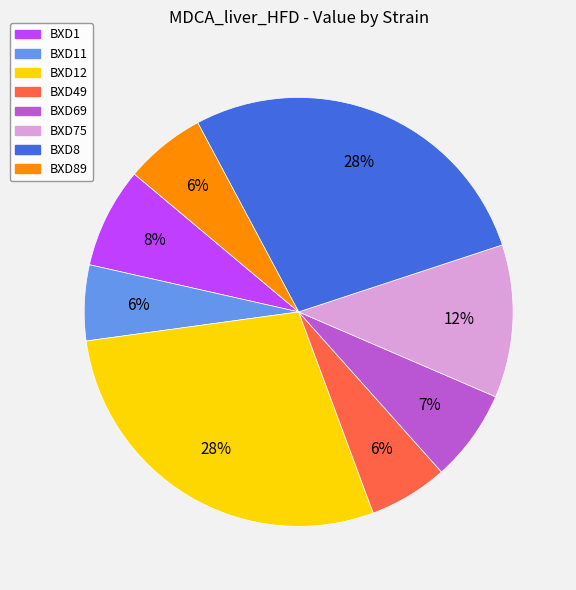

Combined, do BXD75 and BXD49 account for over 50%?

No